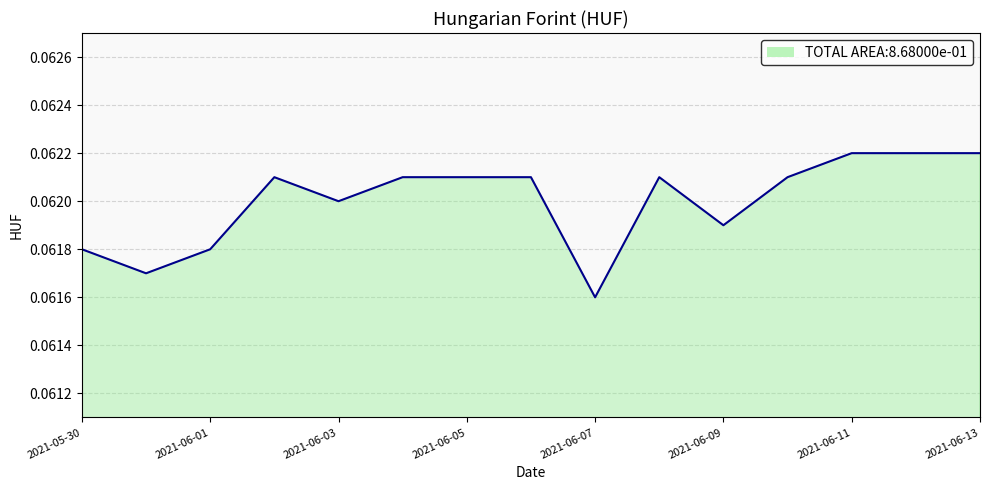

Does the chart display data point markers on the line(s)?

No